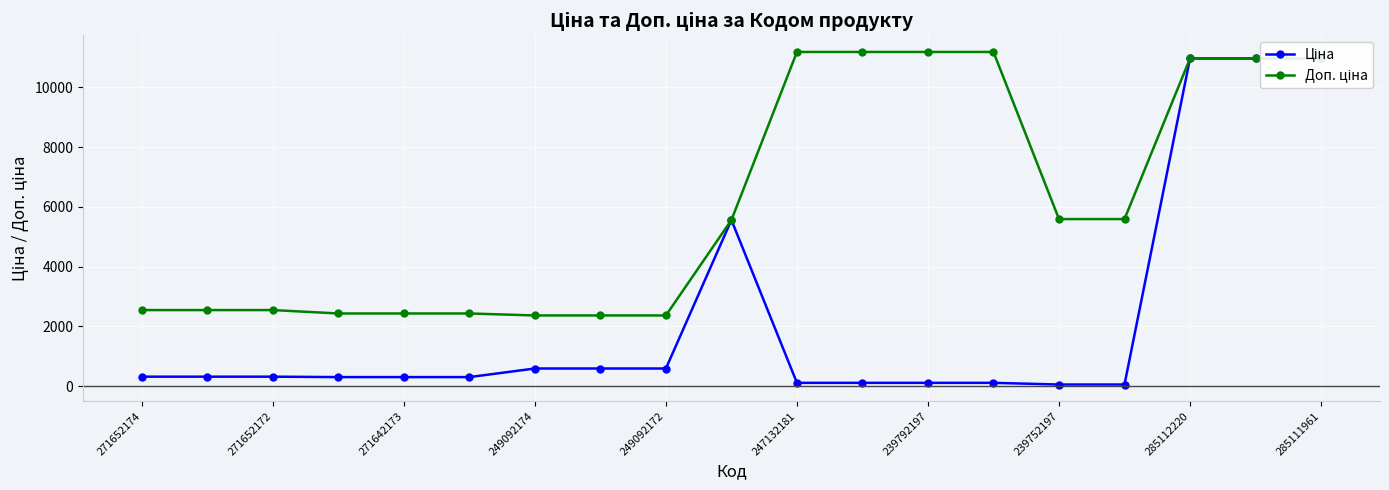

Reading right to left, list all the values displayed in this chart.

Ціна: 10964.4	10964.4	10964.4	55.9	55.9	111.8	111.8	111.8	111.8	5560.3	591.6	591.6	591.6	304.1	304.1	304.1	318.3	318.3	318.3
Доп. ціна: 10964.4	10964.4	10964.4	5591.0	5591.0	11182.0	11182.0	11182.0	11182.0	5560.3	2366.5	2366.5	2366.5	2432.8	2432.8	2432.8	2546.4	2546.4	2546.4